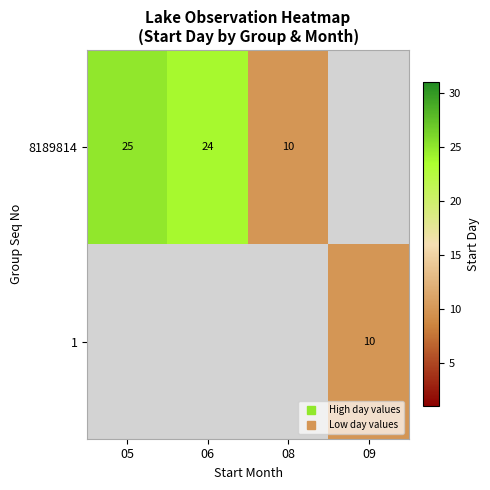

How many values in the 8189814 series exceed 23?

2